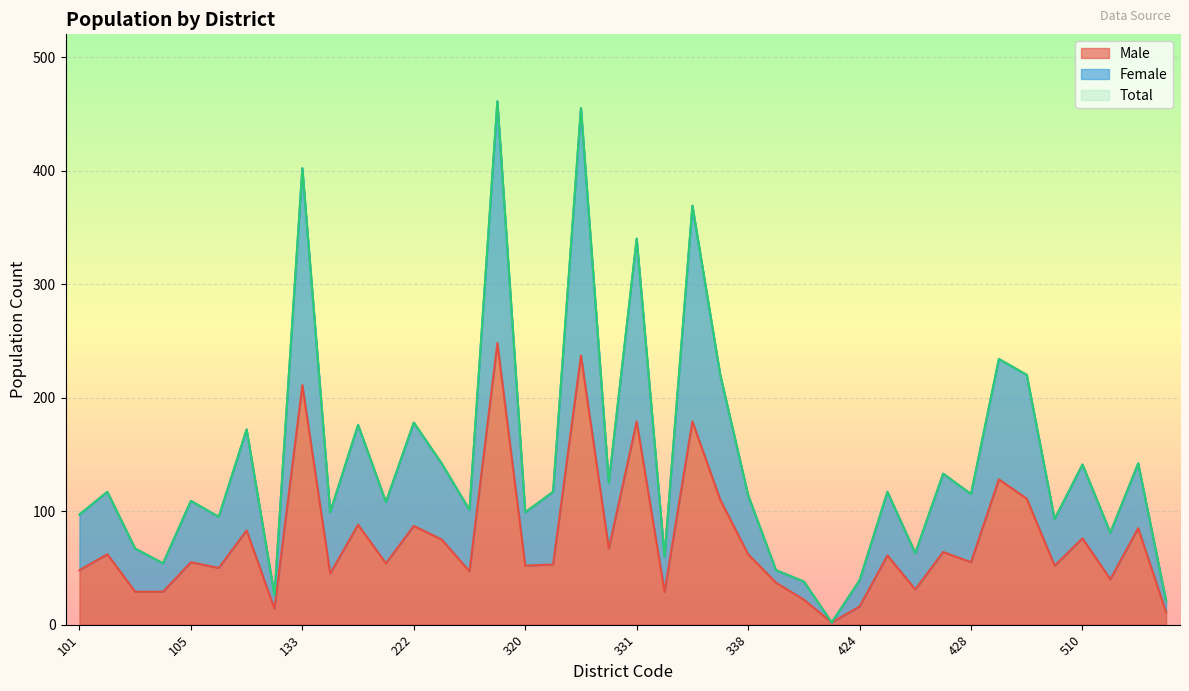

What is the maximum value for Male?

248